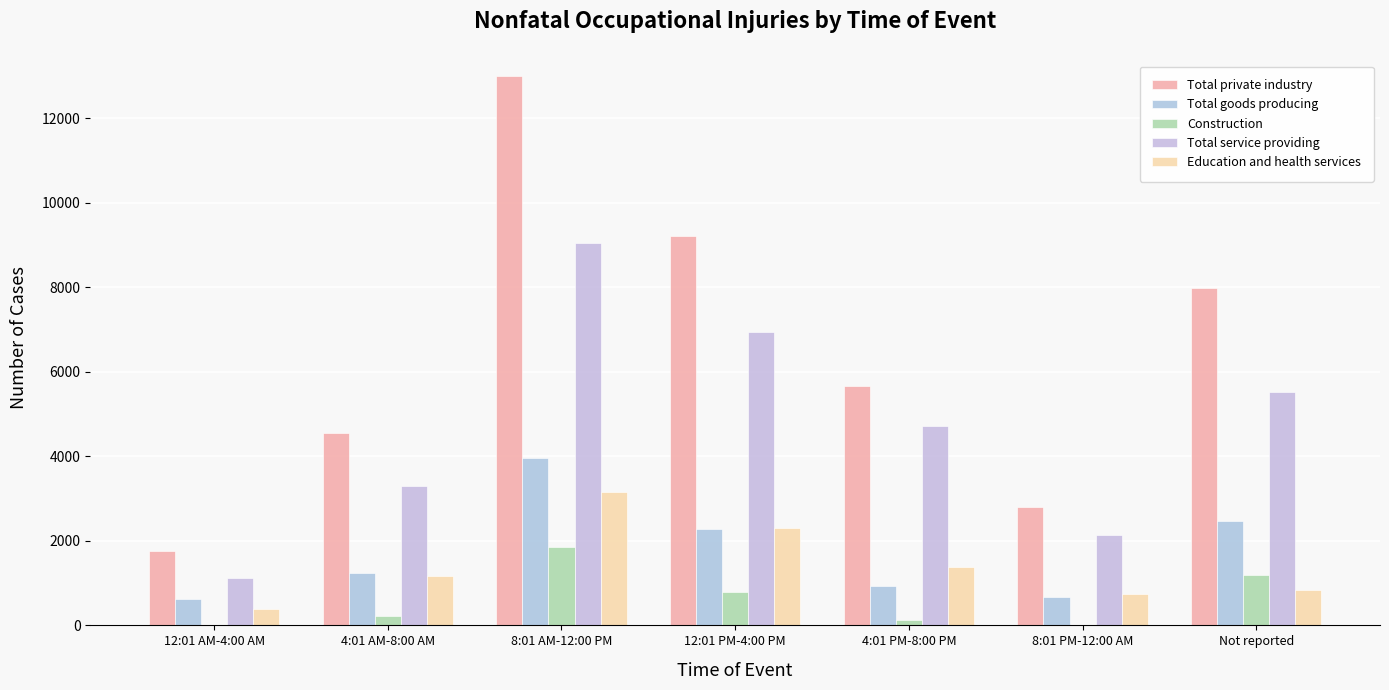

The Total service providing series shows 11195 at 12:01 PM-4:00 PM. True or false?

False